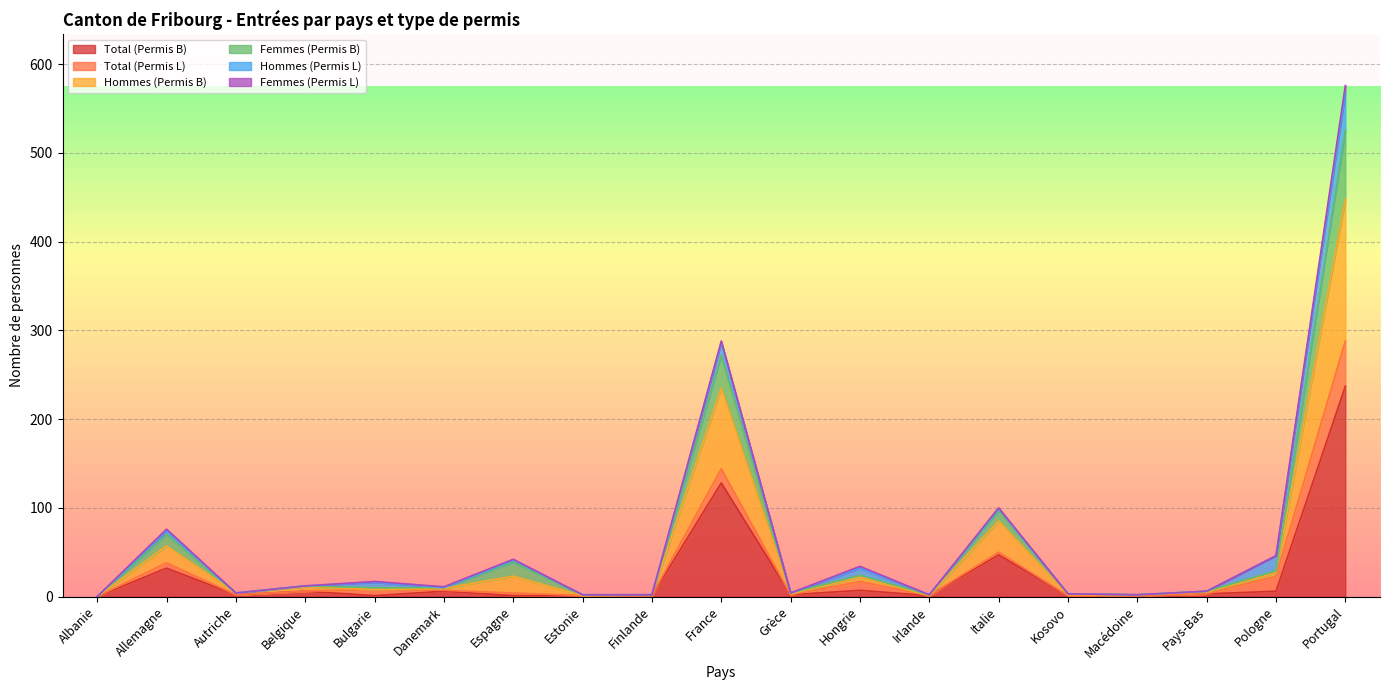

At which category does Hommes (Permis B) reach its first local valley?

Autriche